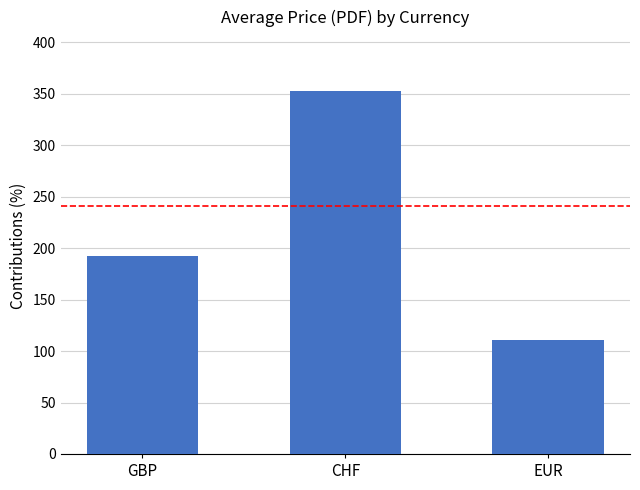

What is the difference between the second highest and minimum values?

81.0